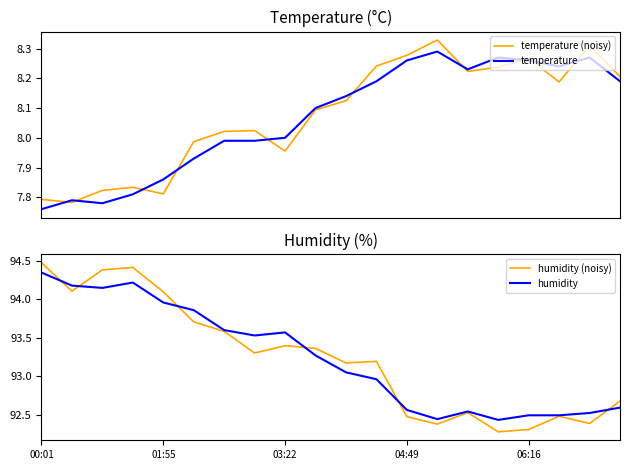

Does the chart display data point markers on the line(s)?

No